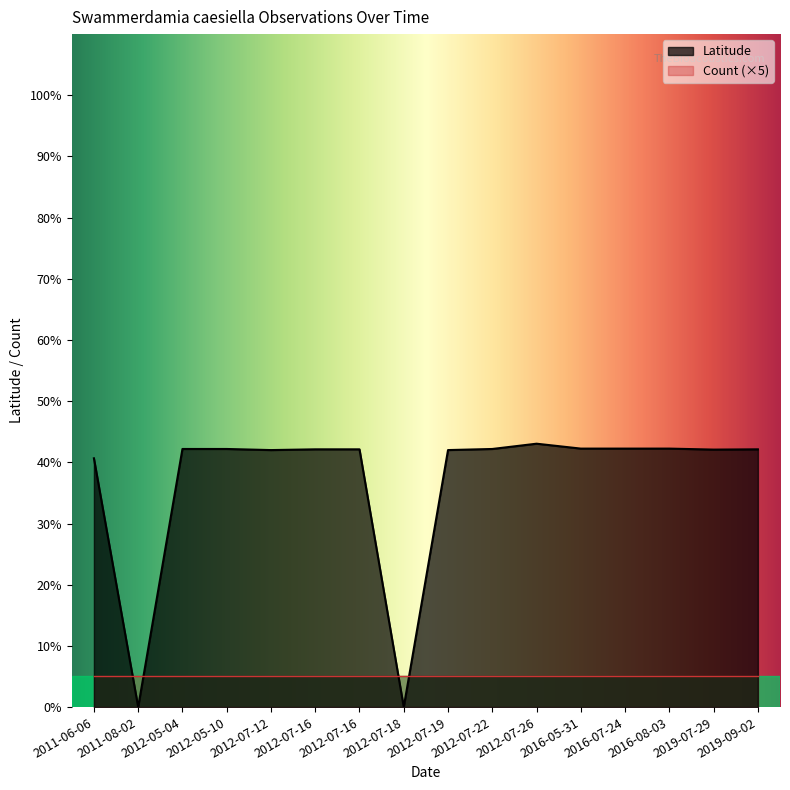

Is it true that Latitude equals -19.1 at 2012-07-18?

False